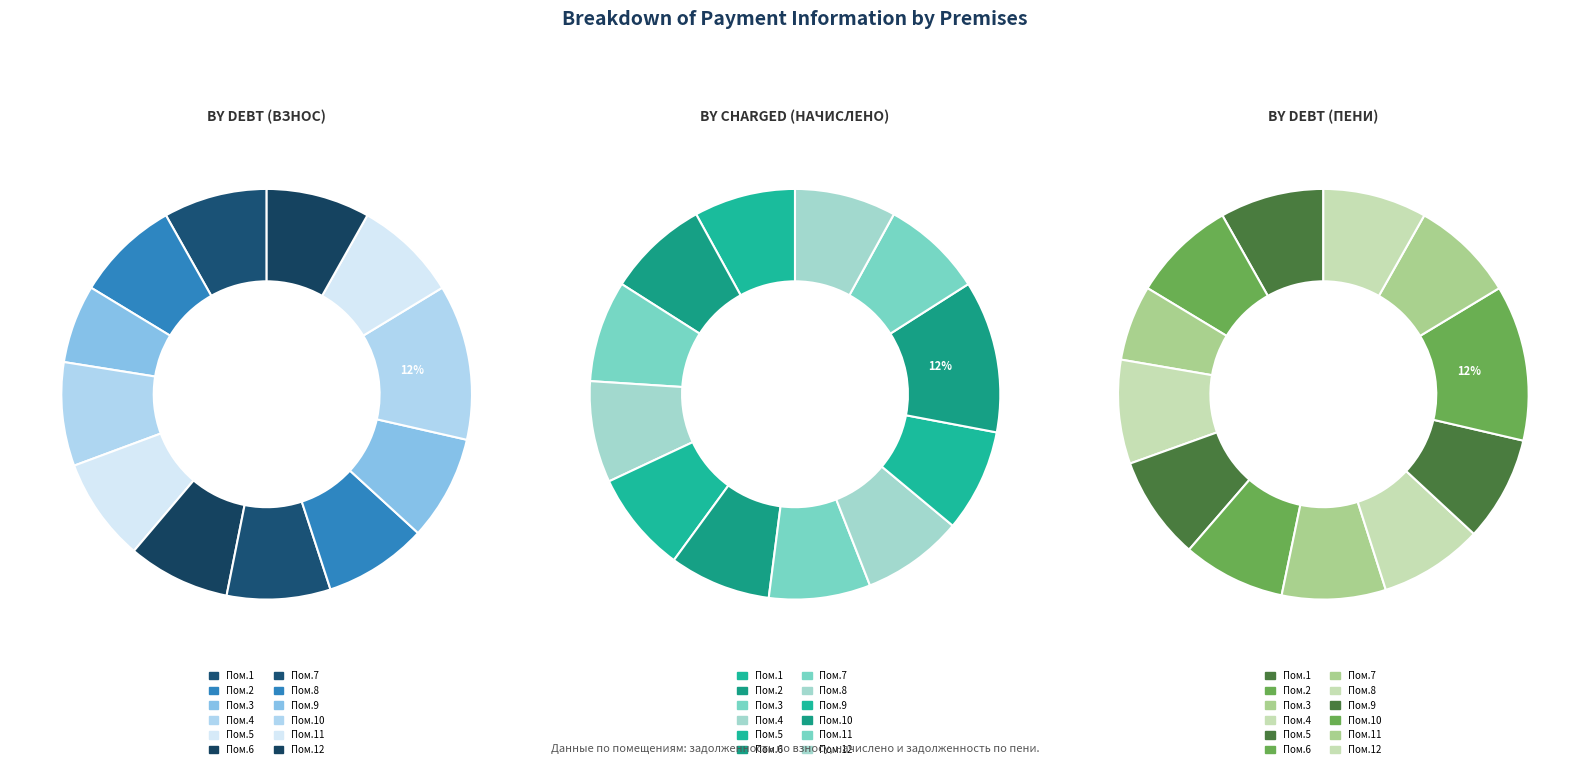

To the nearest percent, what is the average slice percentage?

8%